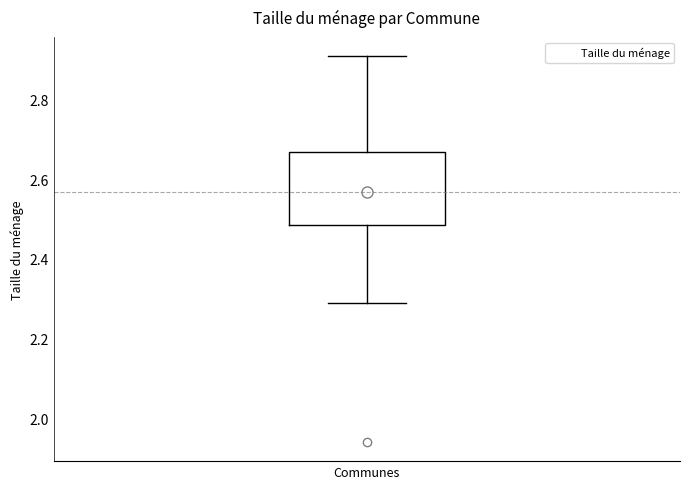

Where does the median line of the box for Communes sit on the y-axis? The values are not printed on the chart, so give them approximately, as read against the axis.

2.58